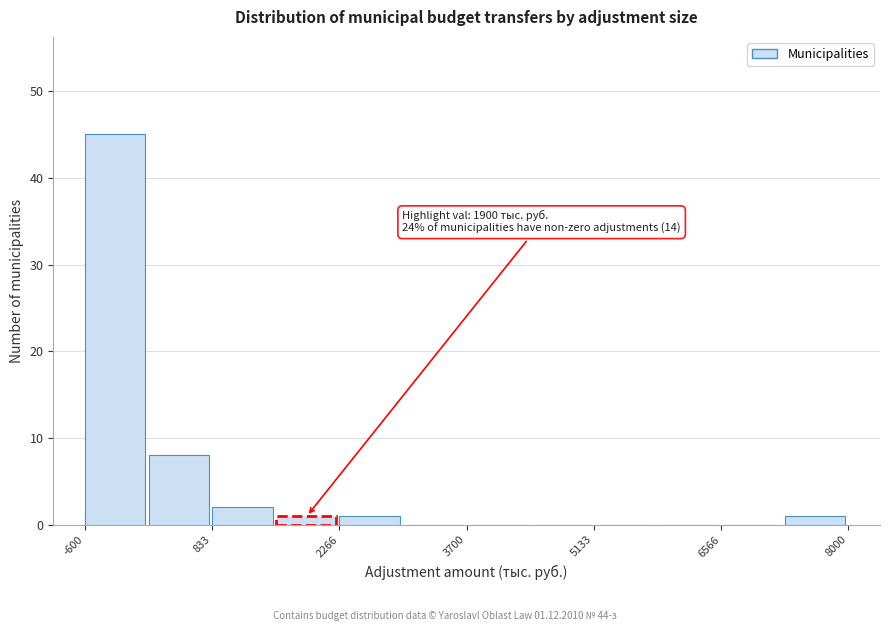

Around what value on the x-axis is the tallest bar? Give the approximate position of its centre, as read against the axis.

-200